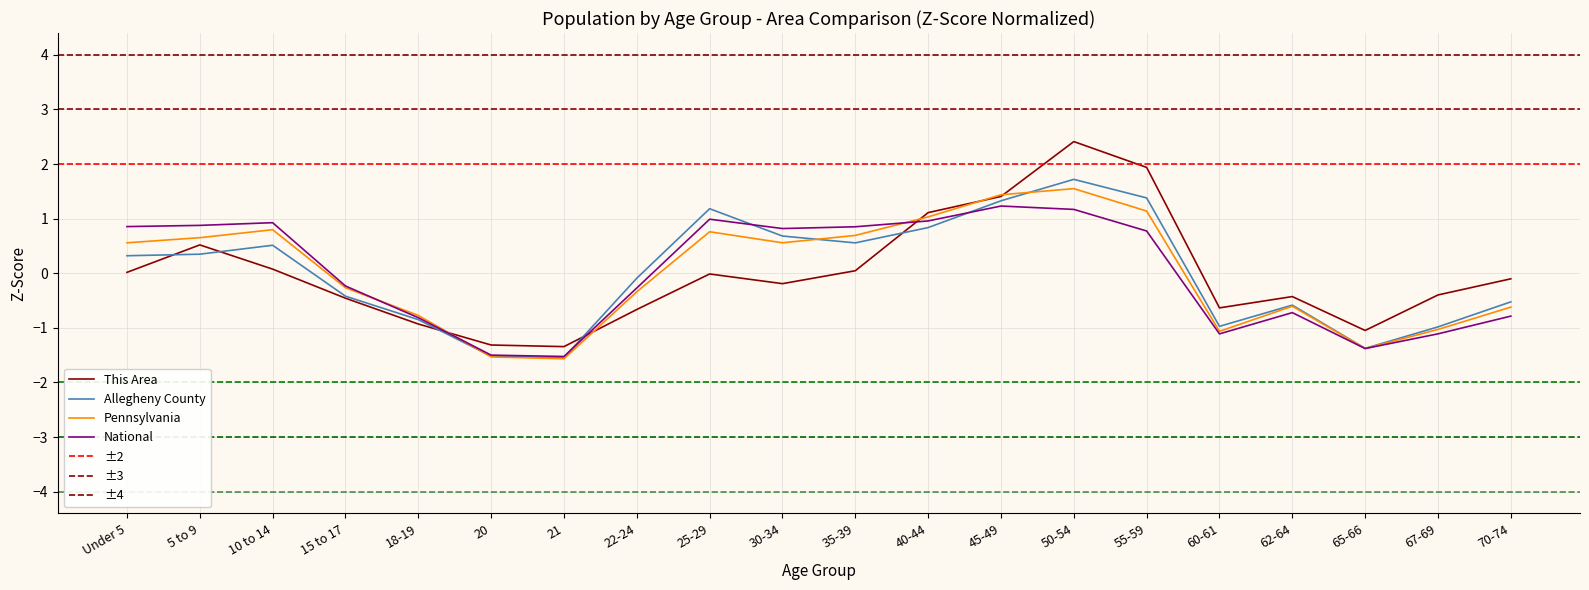

Reading right to left, list all the values displayed in this chart.

This Area: -0.1	-0.4	-1.0	-0.4	-0.6	1.9	2.4	1.4	1.1	0.0	-0.2	-0.0	-0.7	-1.3	-1.3	-0.9	-0.5	0.1	0.5	0.0
Allegheny County: -0.5	-1.0	-1.4	-0.6	-1.0	1.4	1.7	1.3	0.8	0.6	0.7	1.2	-0.1	-1.5	-1.5	-0.8	-0.4	0.5	0.3	0.3
Pennsylvania: -0.6	-1.0	-1.4	-0.6	-1.1	1.1	1.5	1.4	1.0	0.7	0.6	0.8	-0.3	-1.6	-1.5	-0.8	-0.3	0.8	0.7	0.6
National: -0.8	-1.1	-1.4	-0.7	-1.1	0.8	1.2	1.2	1.0	0.9	0.8	1.0	-0.3	-1.5	-1.5	-0.8	-0.2	0.9	0.9	0.9